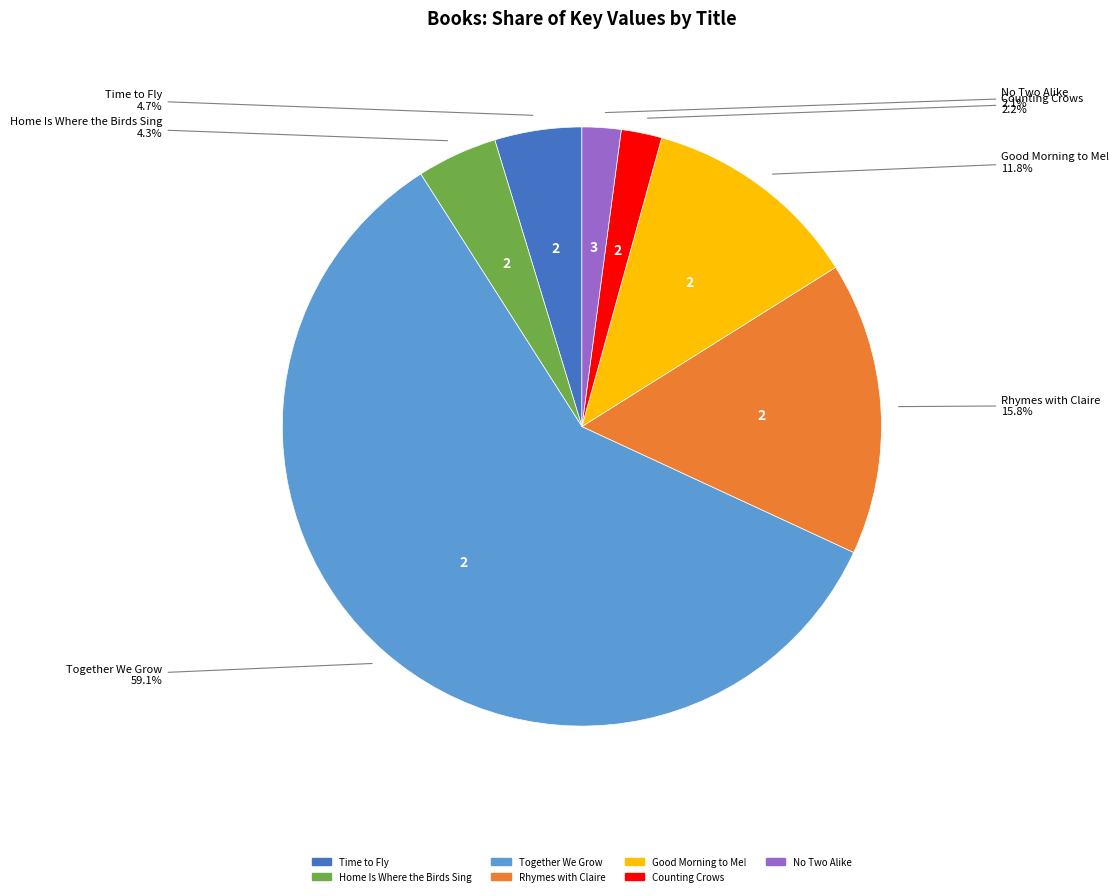

What percentage is NOT represented by Good Morning to Me!?

88.2%